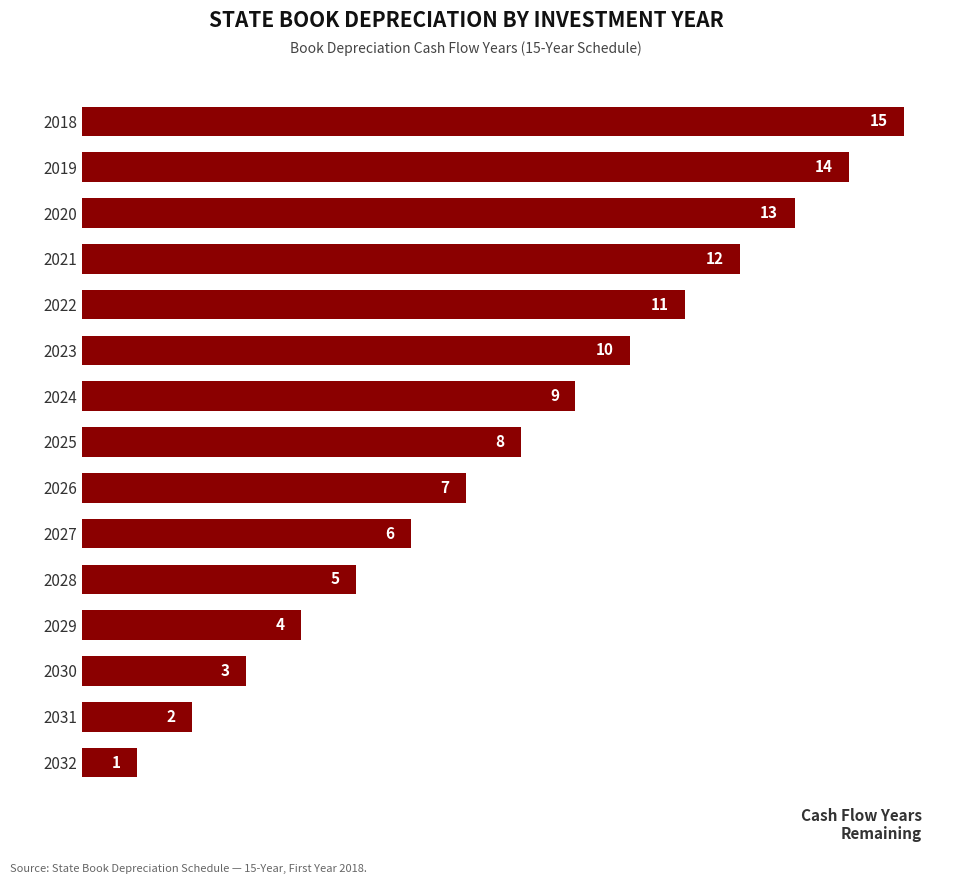

Which has a higher value, 2026 or 2028?

2026